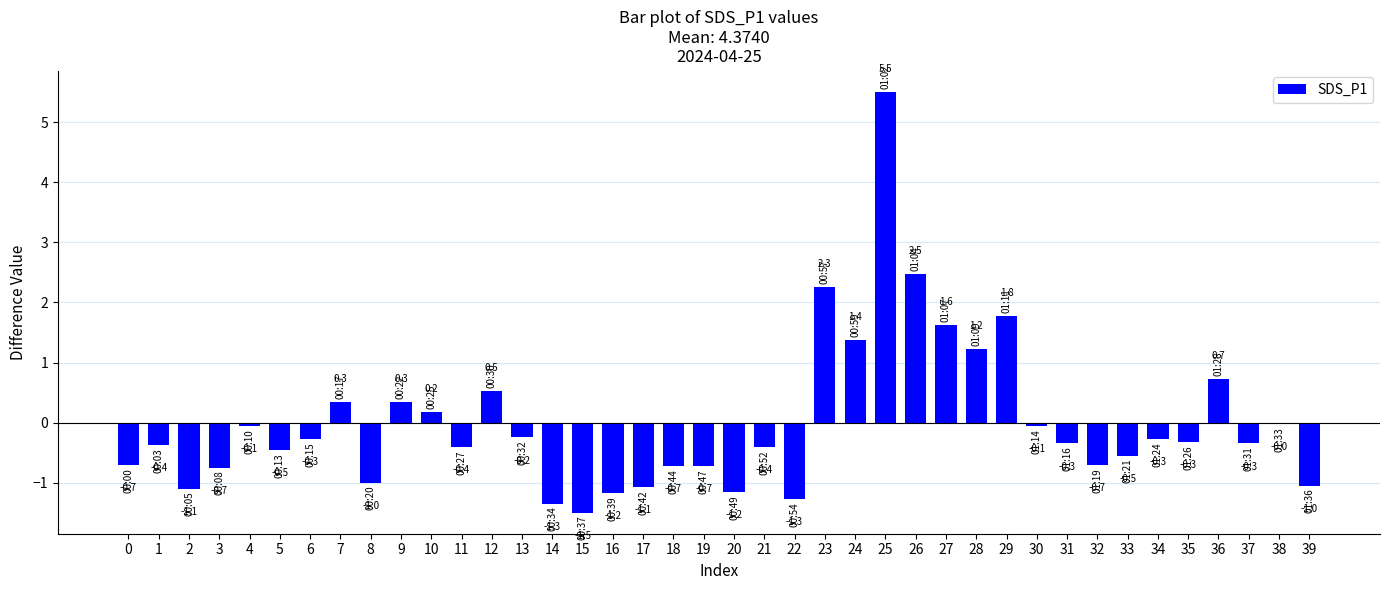

How many bars are there in total?

40